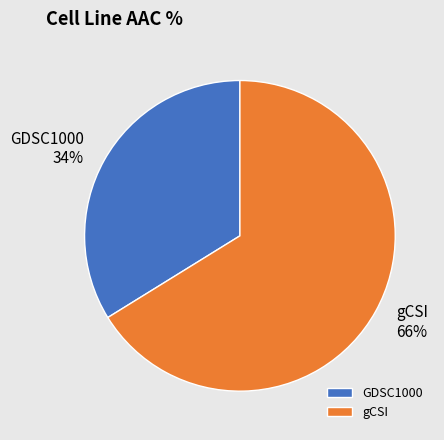

The GDSC1000 slice represents 25% of the pie. True or false?

False